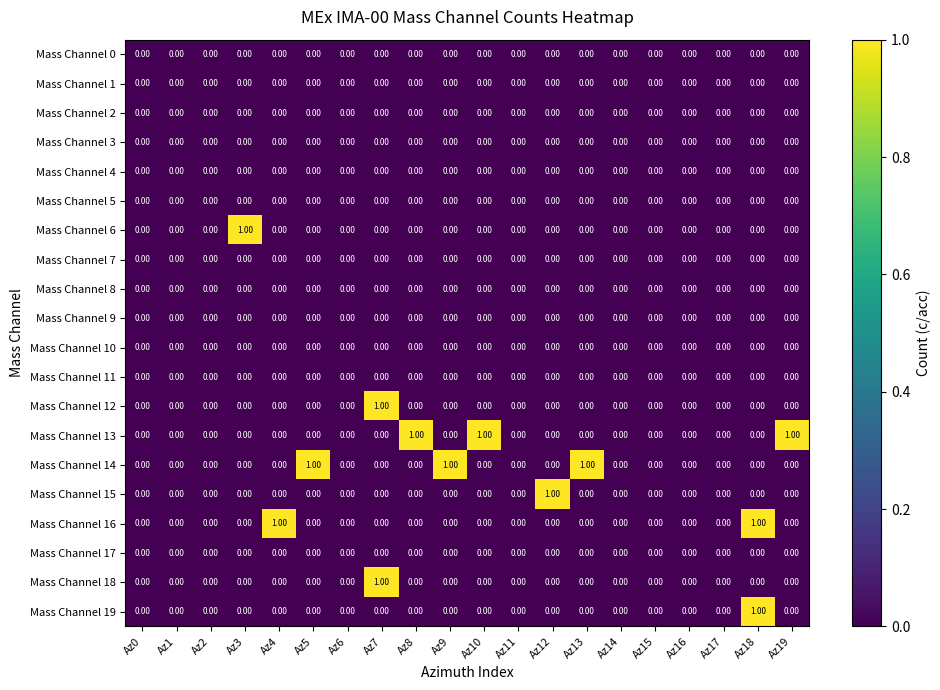

Between Az4 and Az17, which series saw the biggest shift?

Mass Channel 16